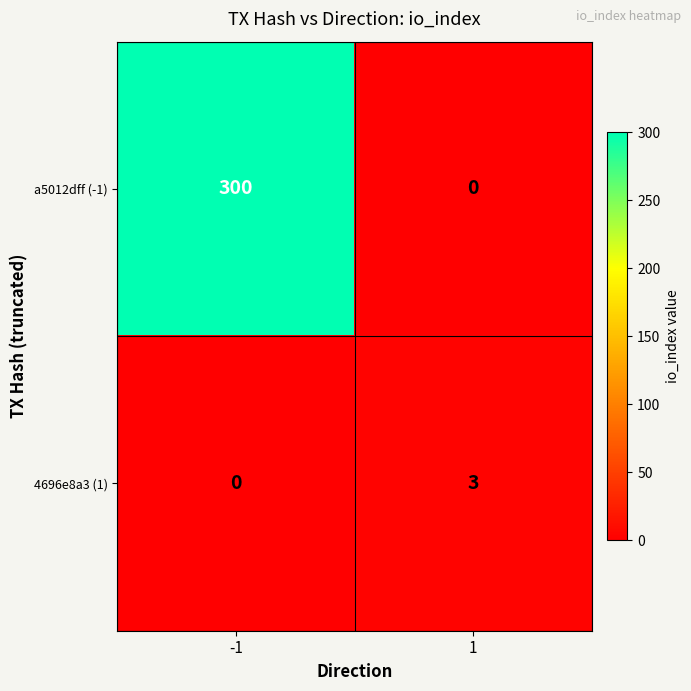

What is the average value of the a5012dff (-1) series?

150